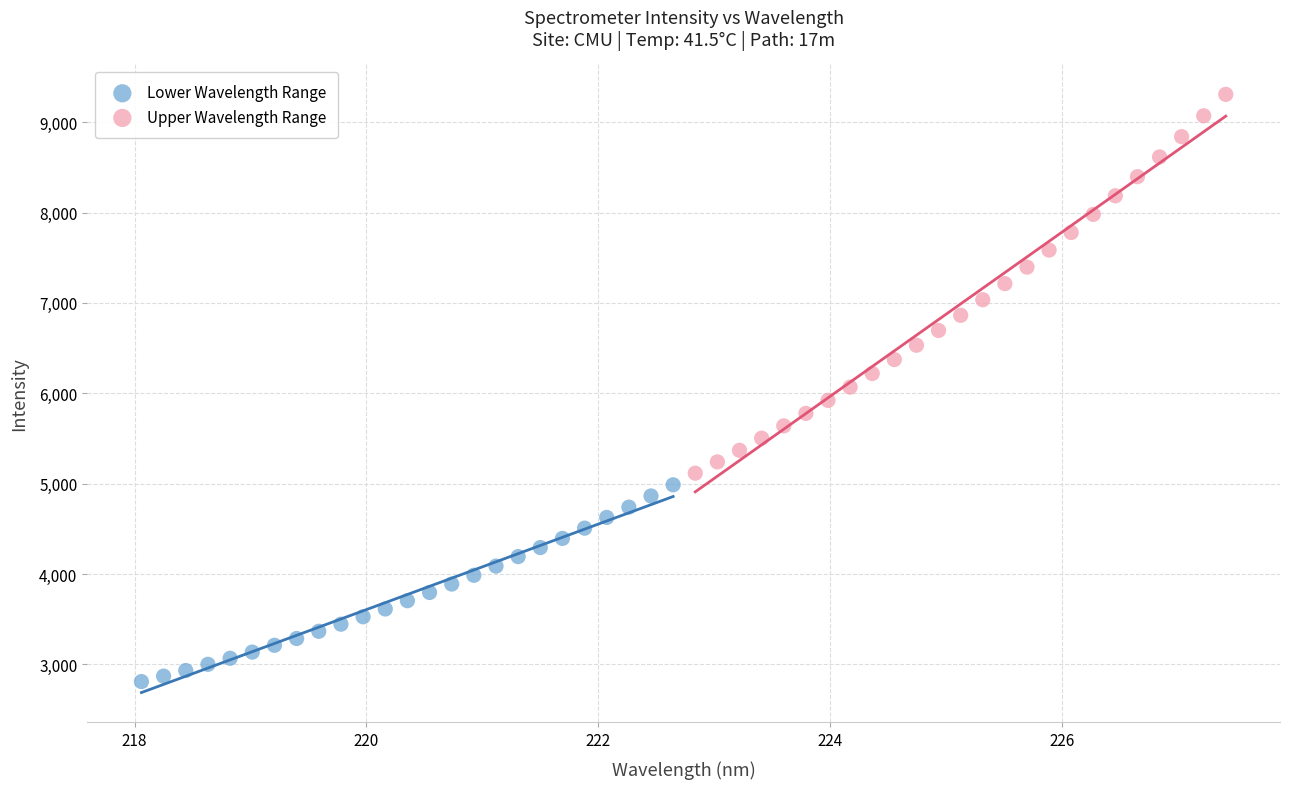

What are all the series names shown in the legend?

Lower Wavelength Range, Upper Wavelength Range